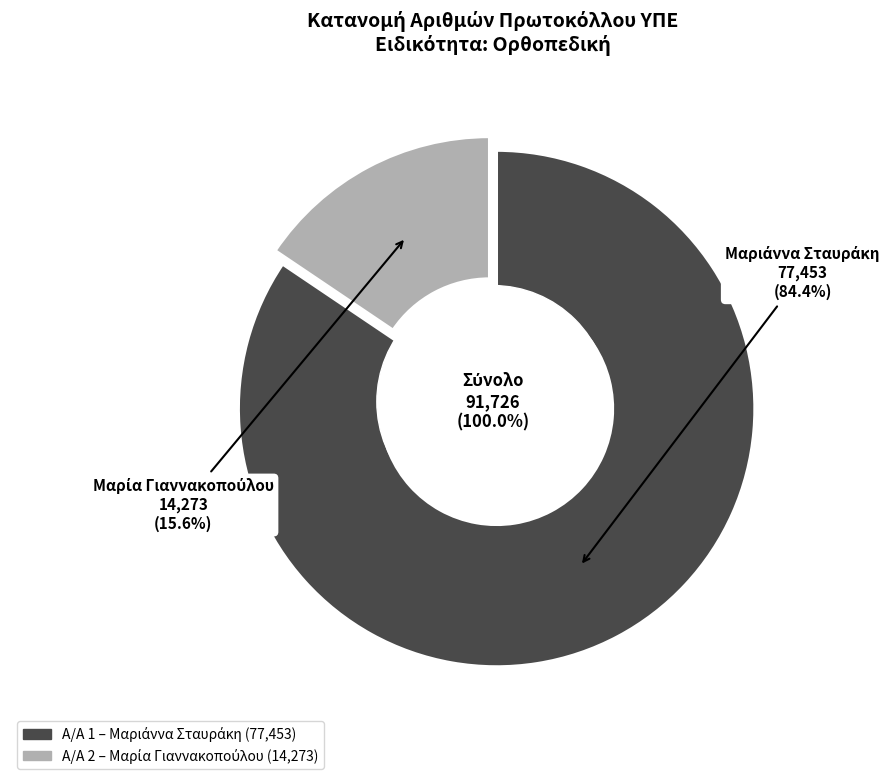

Which category has the smallest portion of the pie?

2